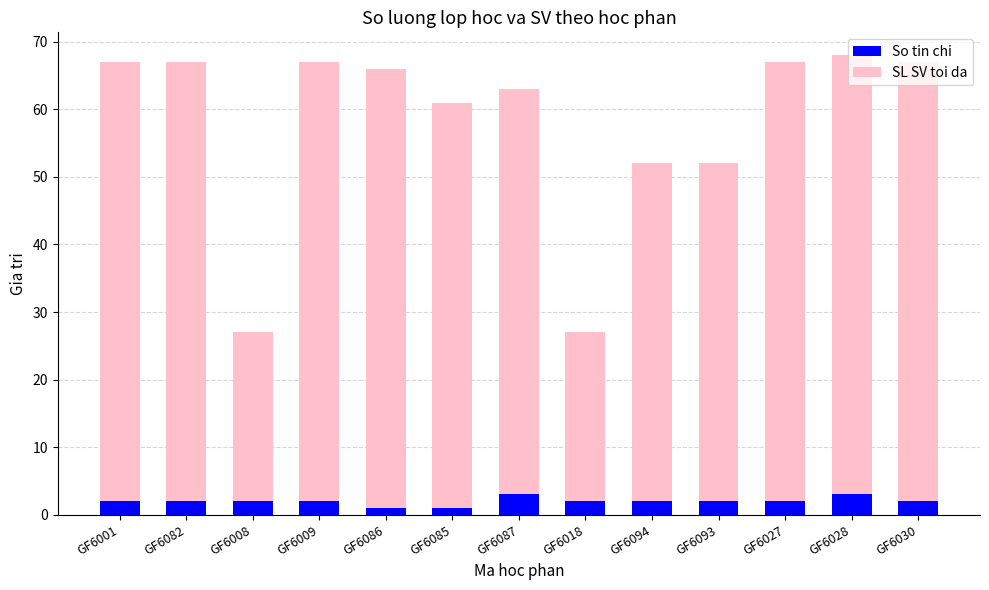

True or false: So tin chi has a value of 2 at GF6082.

True